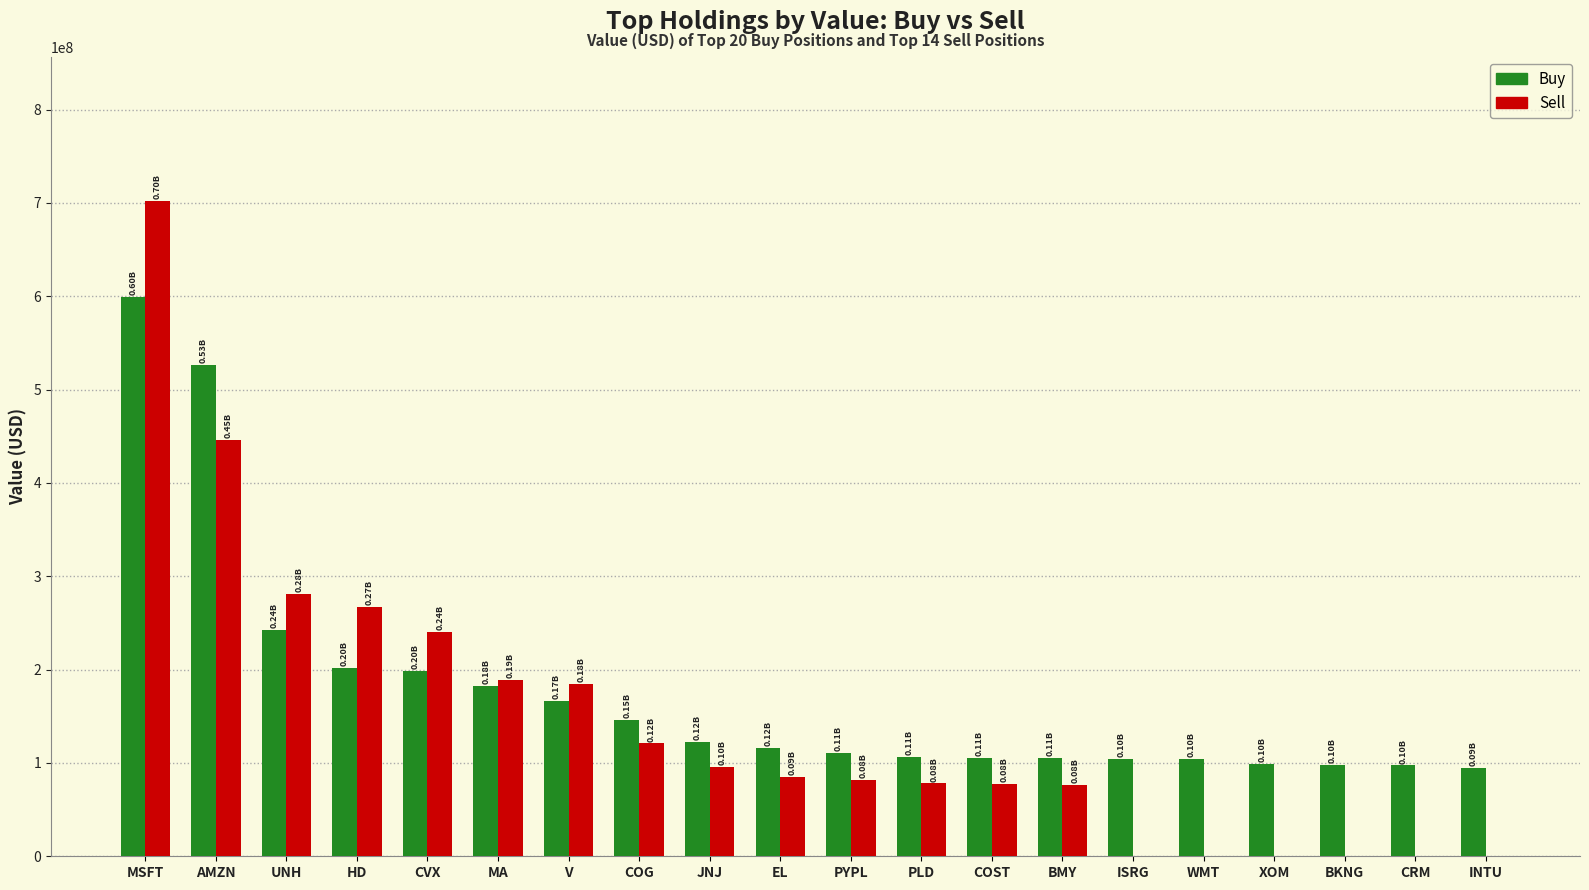

What is the average value of the Sell series?

146307250